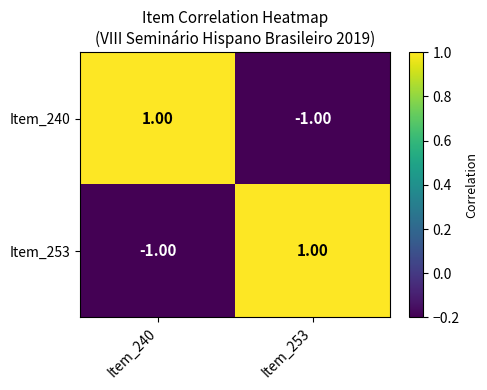

Rank the series at Item_240 from highest to lowest value.

Item_240, Item_253